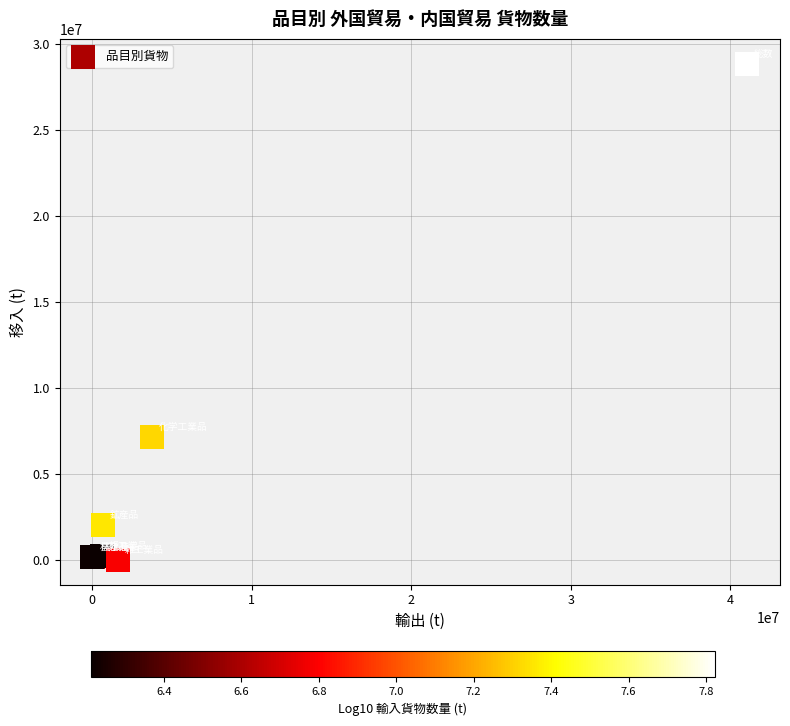

What Y value in the scatter plot is closest to 14440013?

7180006